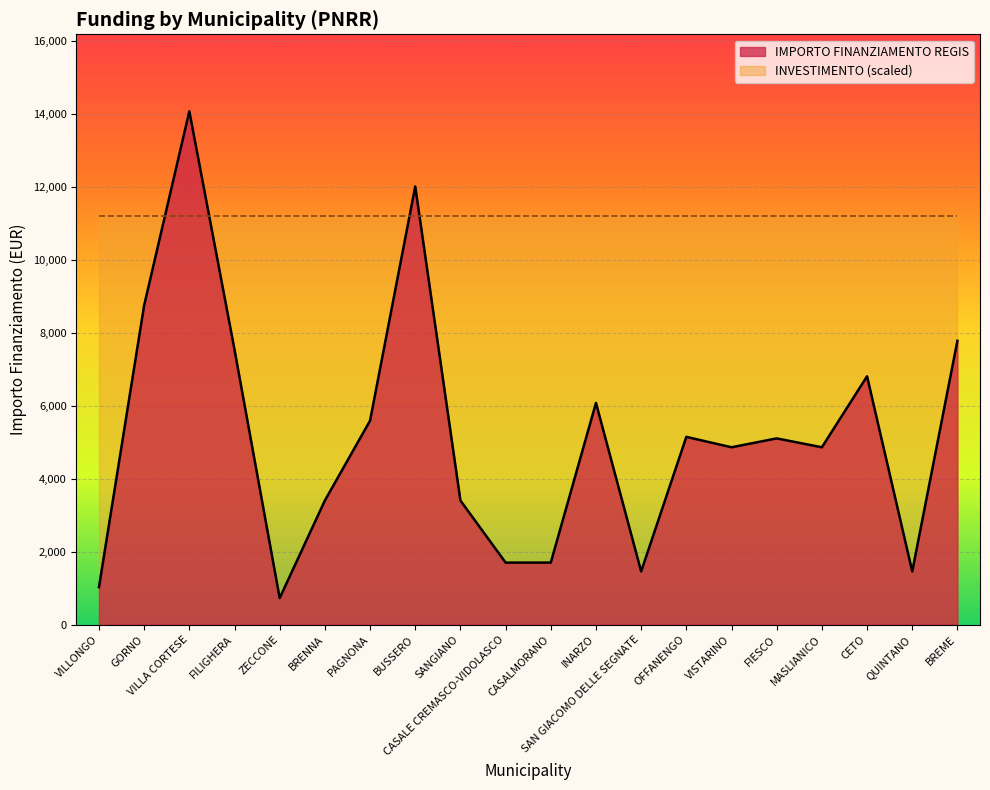

How many interior local peaks (higher than both neighbors) does the data have?

6